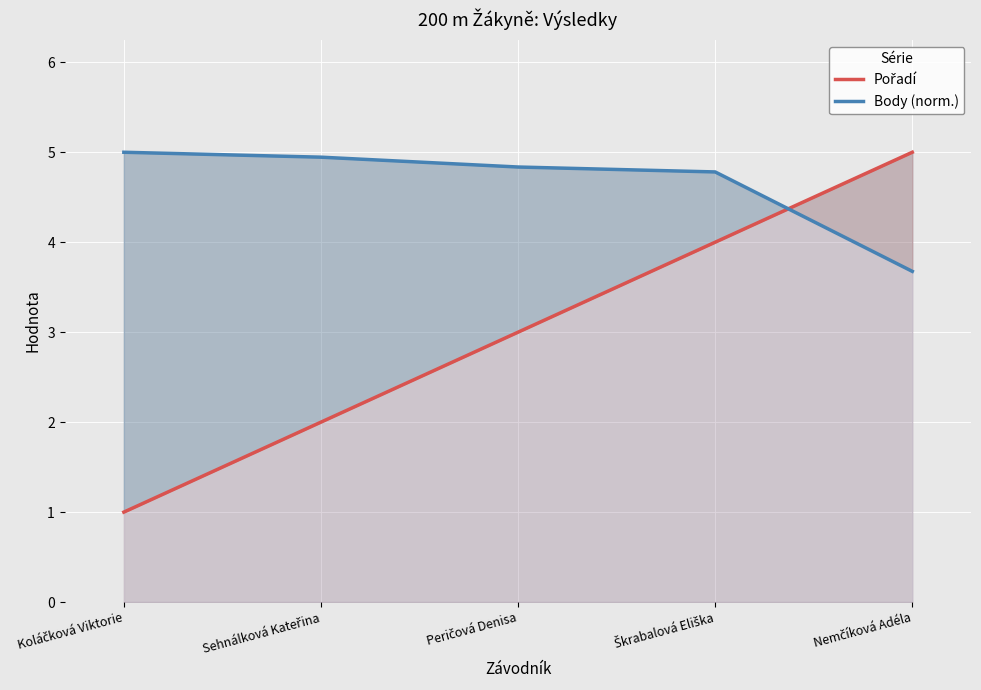

Rank the series by their maximum value, from highest to lowest.

Pořadí, Body (norm.)